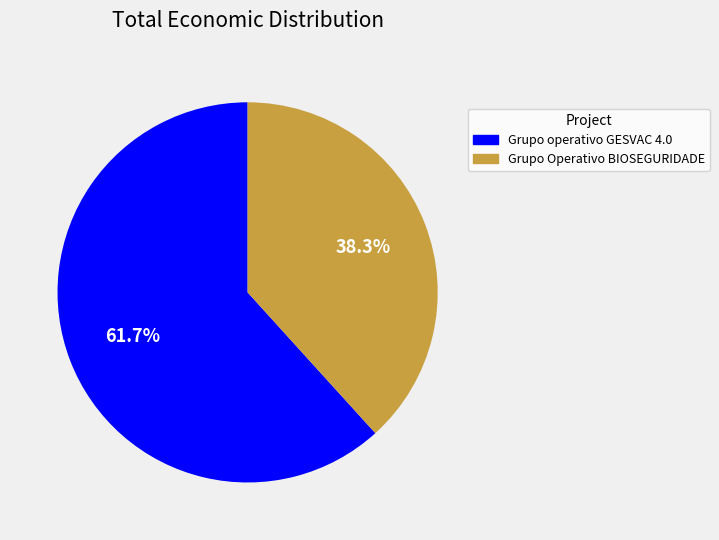

The Grupo Operativo BIOSEGURIDADE slice represents 27% of the pie. True or false?

False